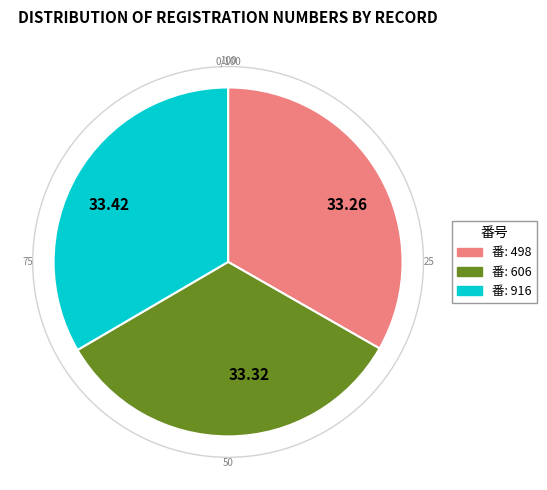

Approximately how many times larger is the value at 番: 606 compared to 番: 498?

1.0